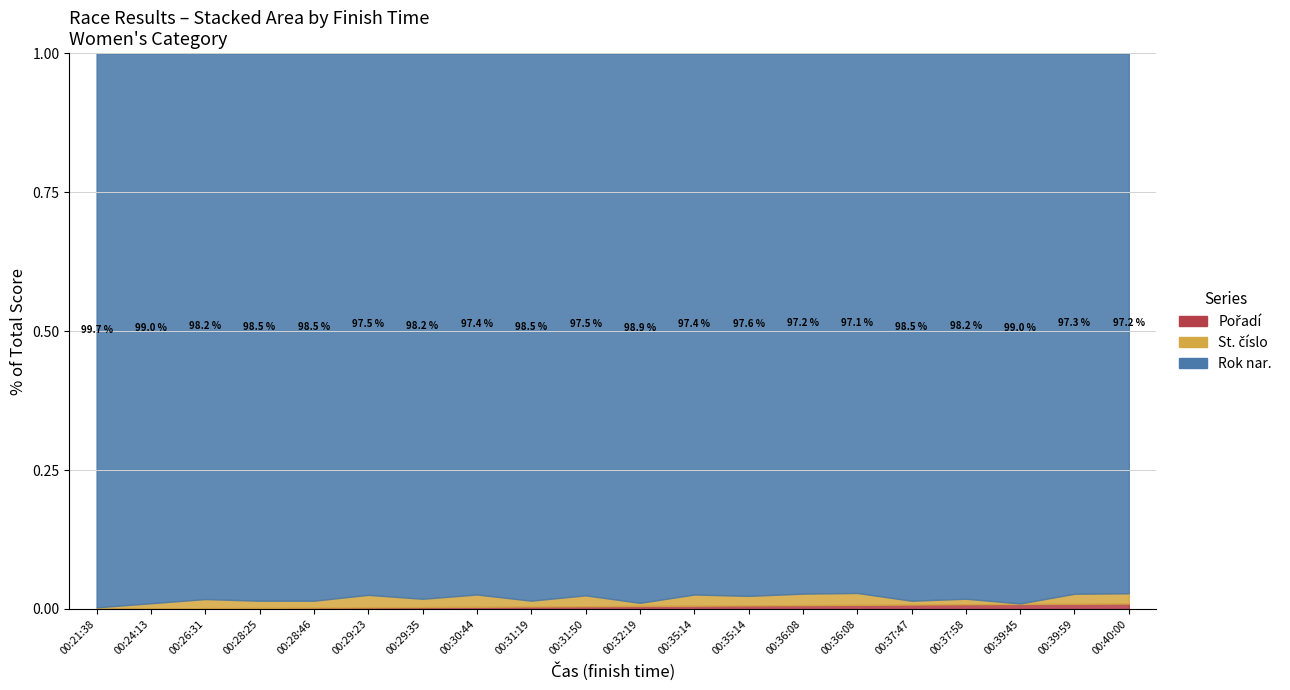

What is the label of the 18th point from the right?

00:26:31